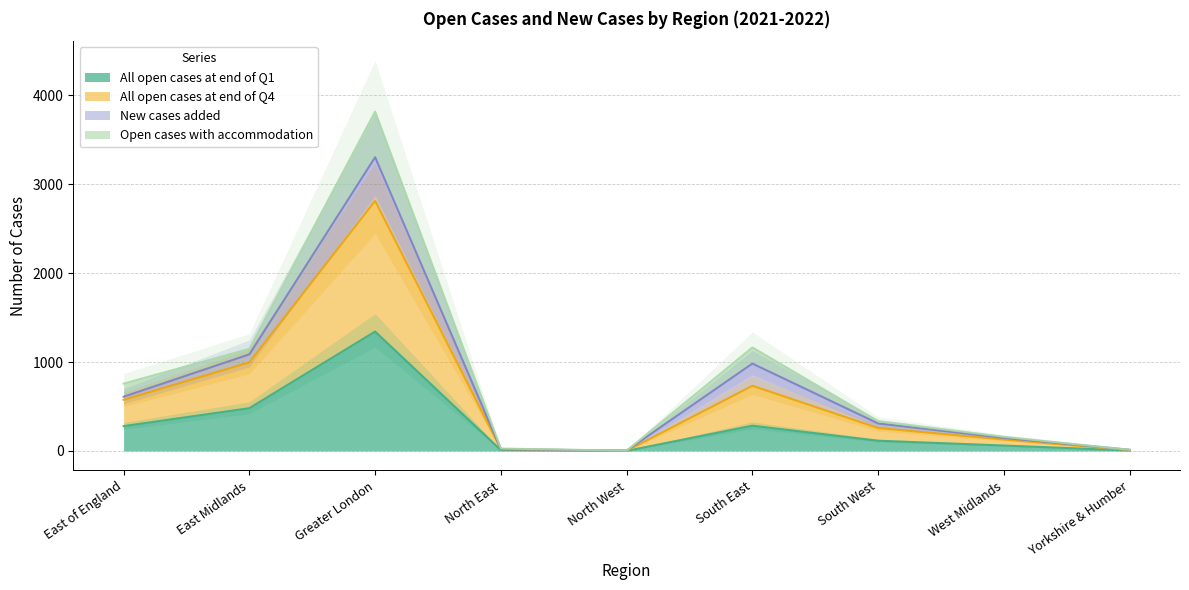

Which category has the lowest value in the All open cases at end of Q1 series?

North West